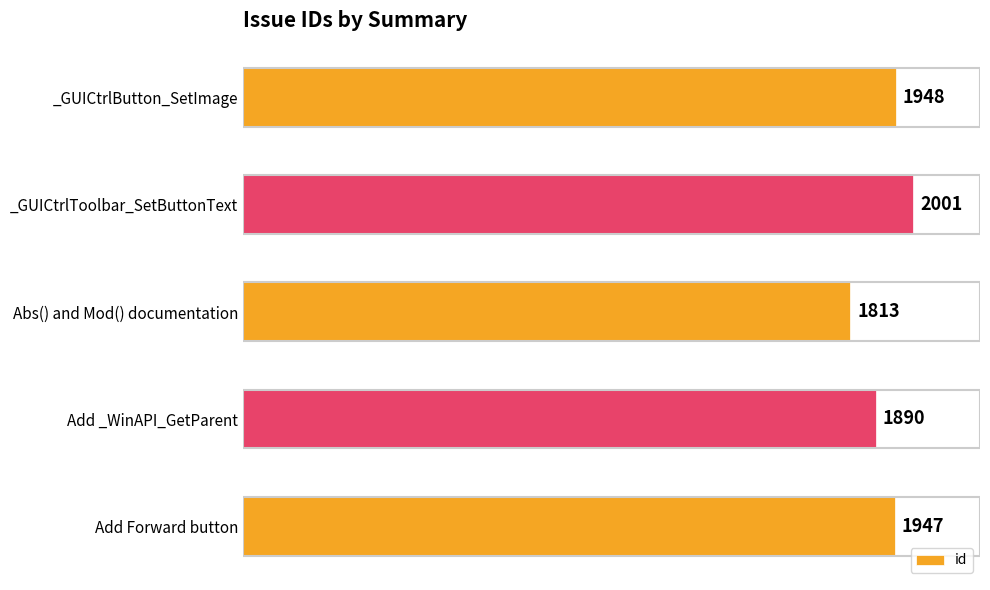

List the labels in order of value, smallest first.

Abs() and Mod() documentation, Add _WinAPI_GetParent, Add Forward button, _GUICtrlButton_SetImage, _GUICtrlToolbar_SetButtonText